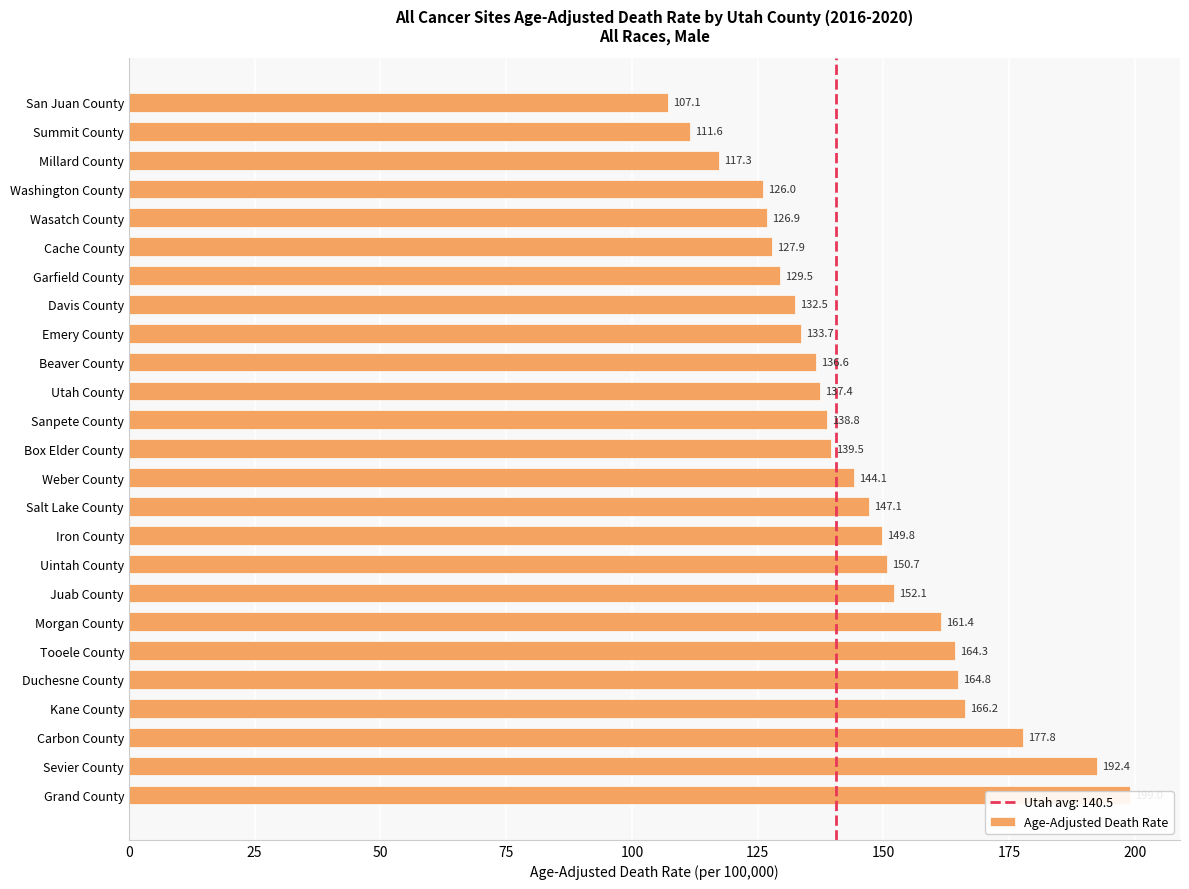

How many distinct data groups are displayed?

1